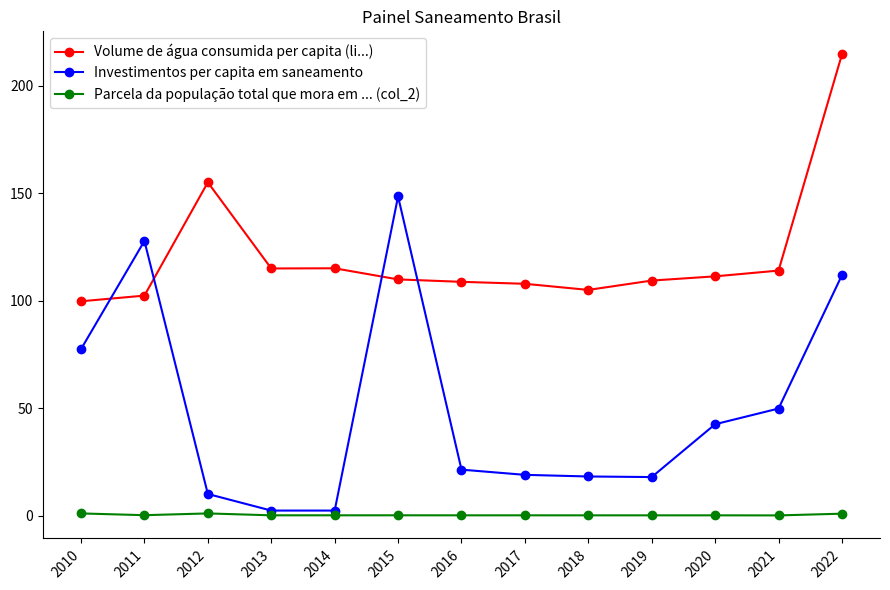

Rank the series by their maximum value, from highest to lowest.

Volume de água consumida per capita (li...), Investimentos per capita em saneamento, Parcela da população total que mora em ... (col_2)